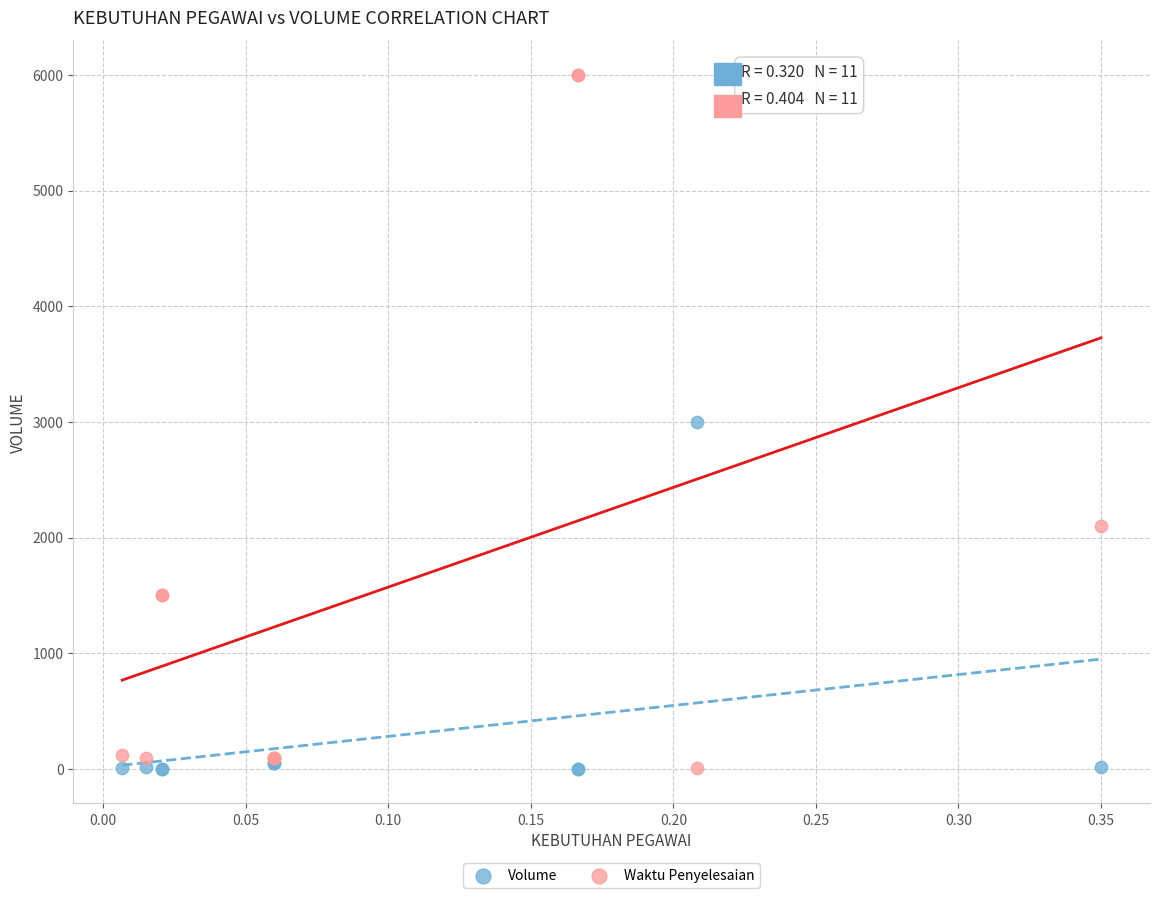

Which series has the largest Y range (max minus min)?

Waktu Penyelesaian